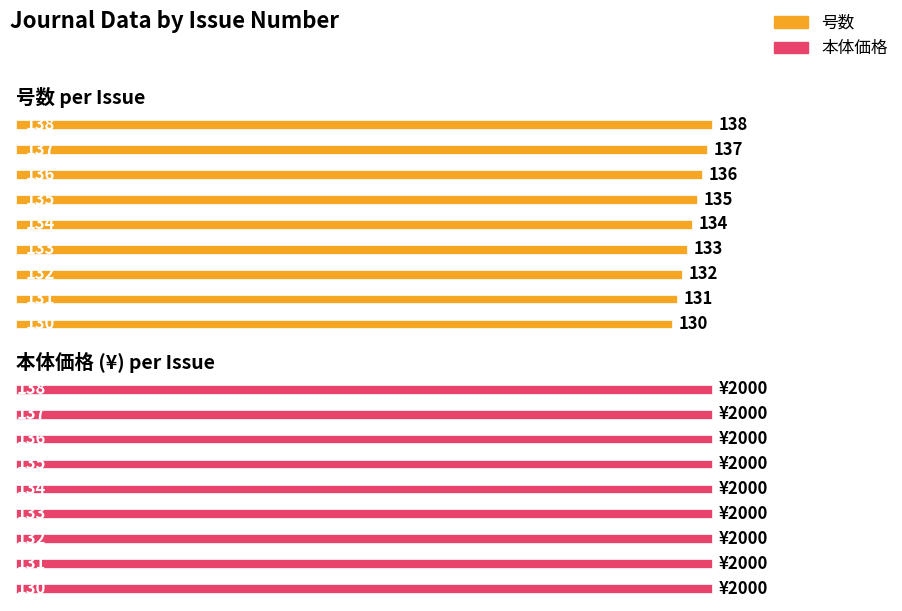

What is the average value of the 号数 series?

134.0